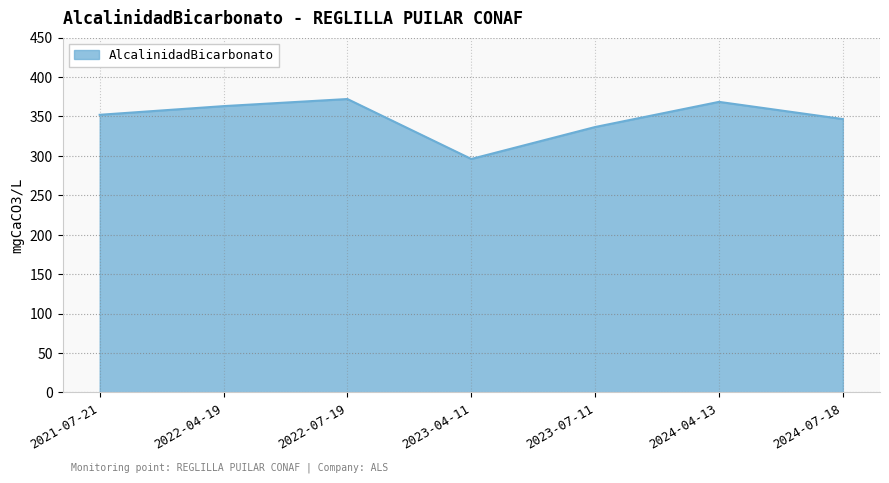

Reading left to right, list all the values displayed in this chart.

2021-07-21=352.0	2022-04-19=363.0	2022-07-19=372.0	2023-04-11=296.0	2023-07-11=336.5	2024-04-13=368.4	2024-07-18=346.6